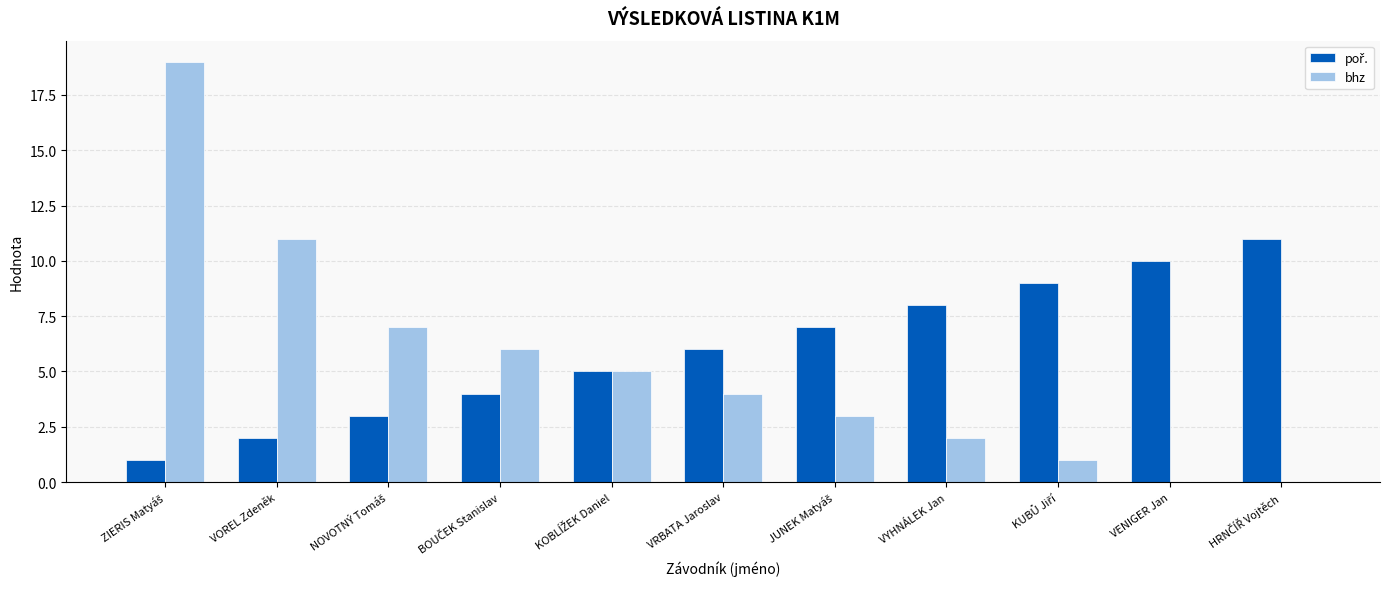

The value of bhz at VENIGER Jan is -6. True or false?

False